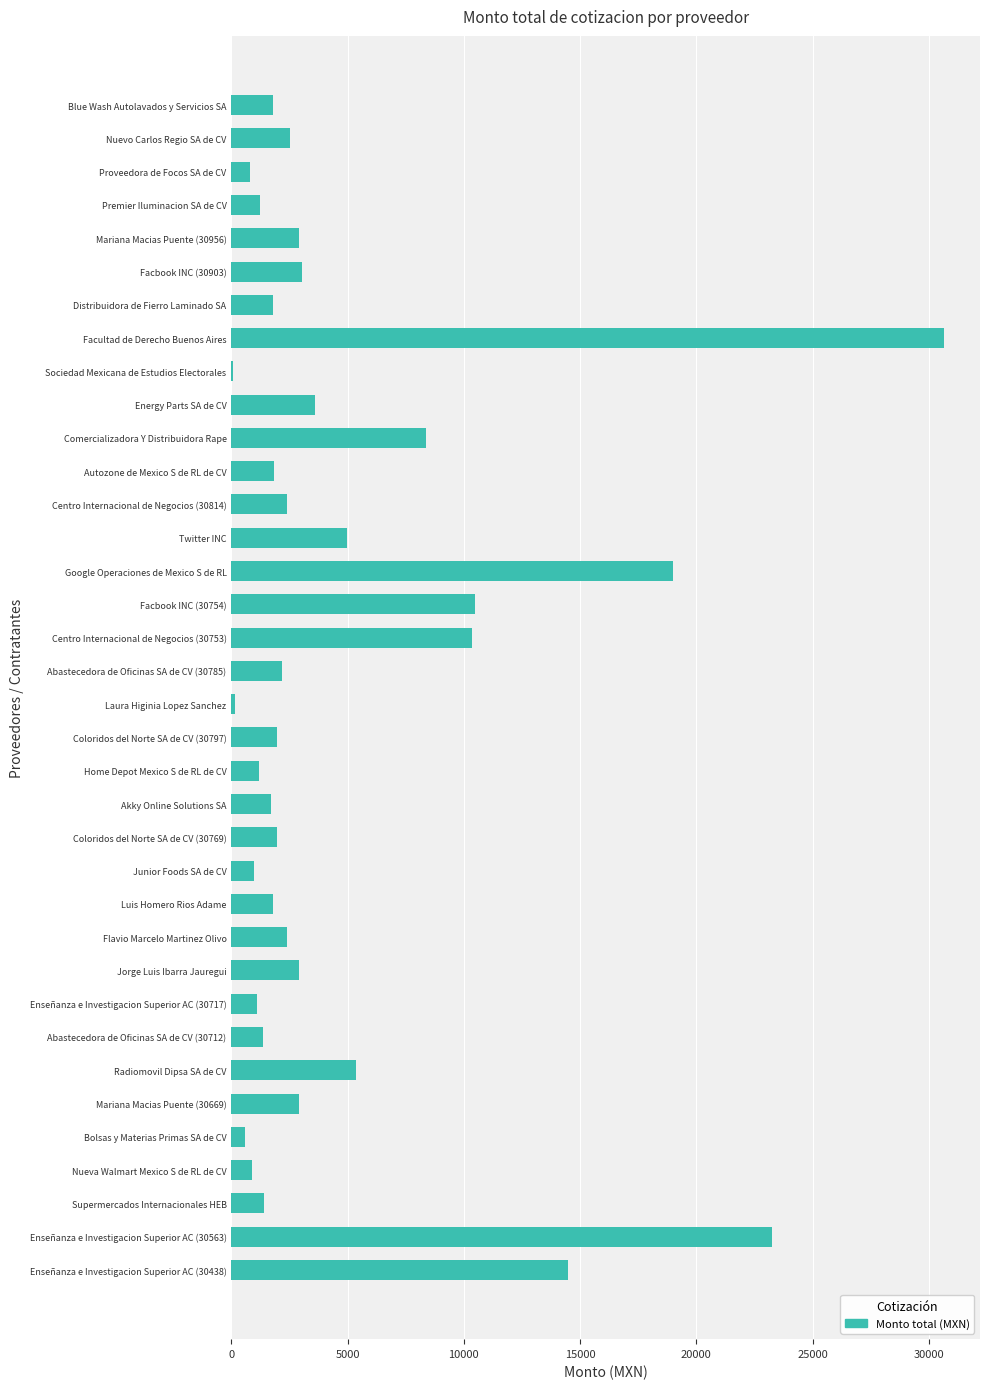

Is it true that the value at Energy Parts SA de CV is 3583.5?

True